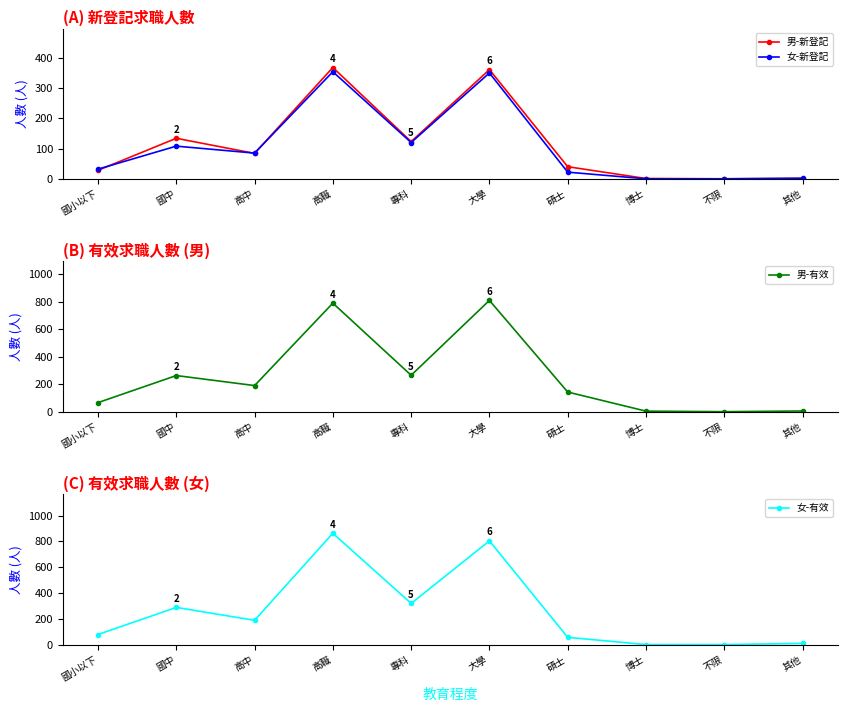

How many times do 女-有效 and 男-新登記 cross each other?

1